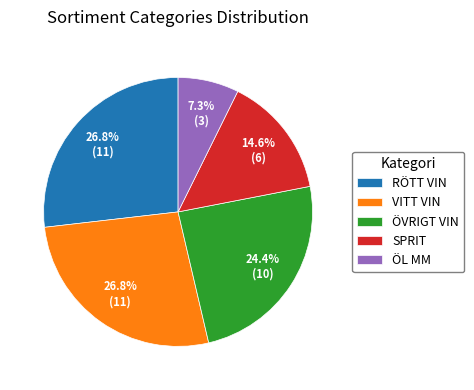

To the nearest percent, what is the average slice percentage?

20%